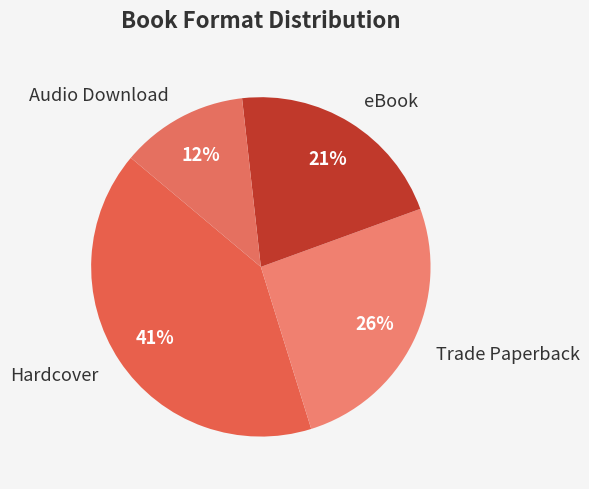

What is the ratio of the value at Trade Paperback to the value at eBook?

1.2